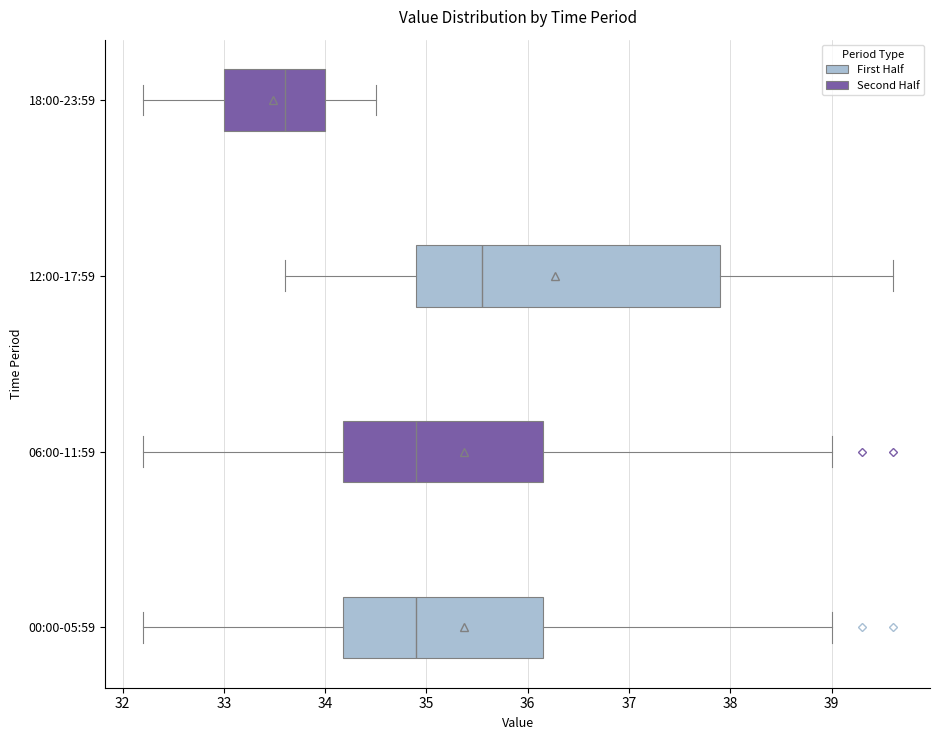

Where does the left whisker of the box for 00:00-05:59 end on the x-axis? The values are not printed on the chart, so give them approximately, as read against the axis.

32.2